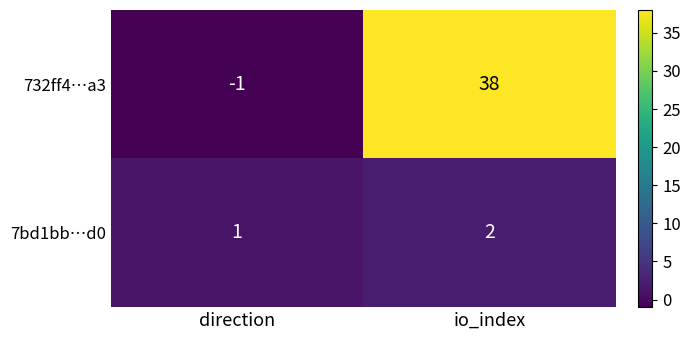

Which series has the largest total across all categories?

732ff4…a3